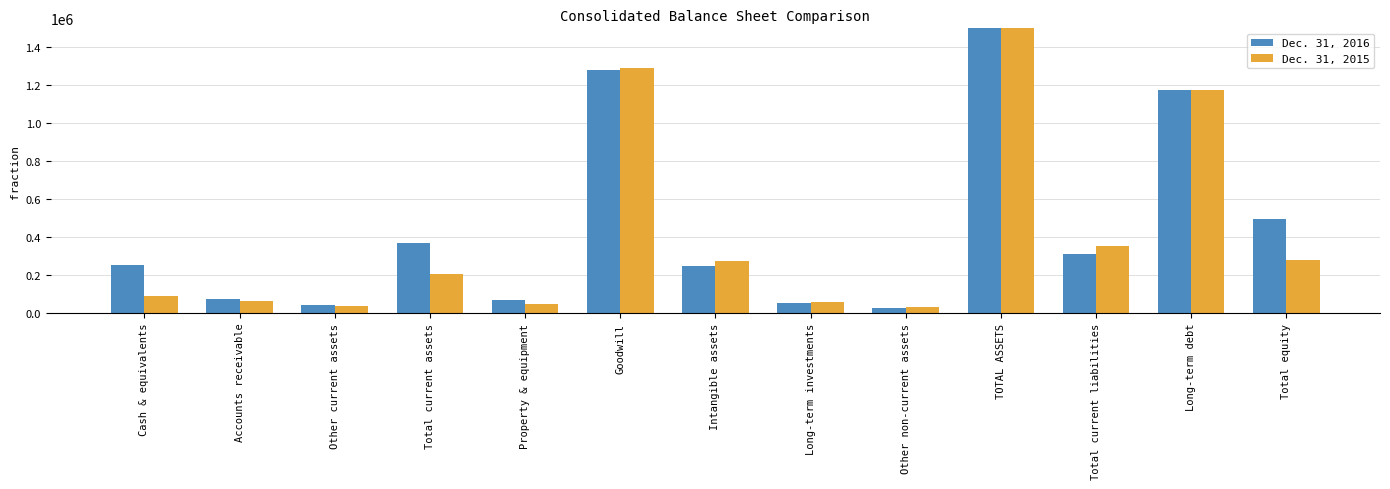

List the series in order of their peak value, lowest first.

Dec. 31, 2015, Dec. 31, 2016